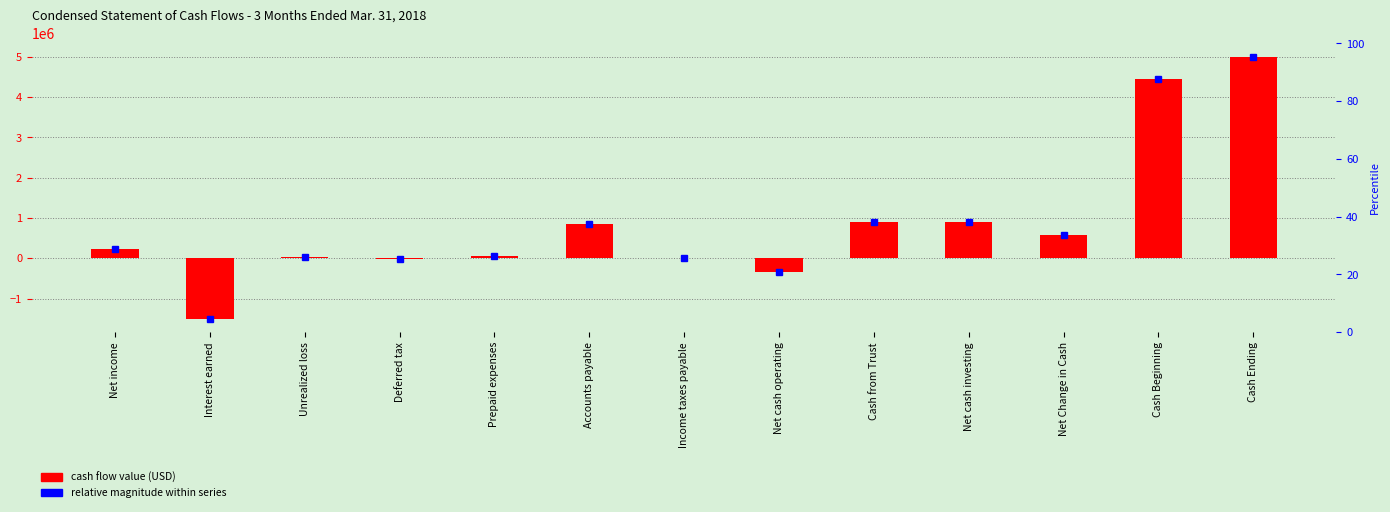

Does the chart contain any negative values?

Yes